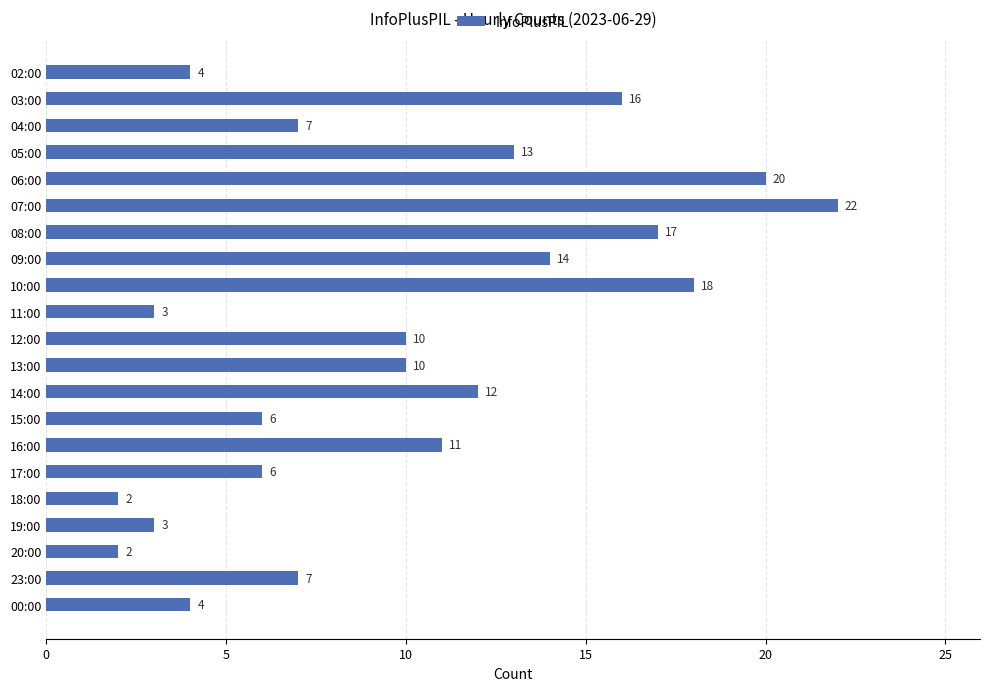

What is the greatest value displayed?

22